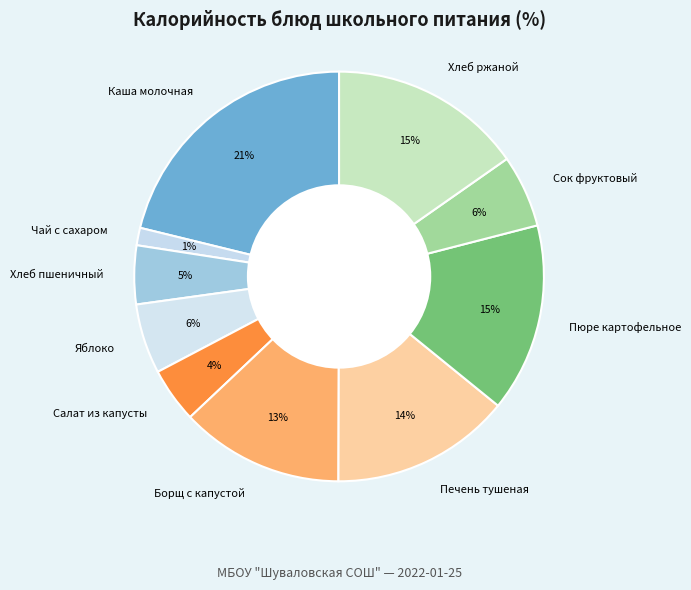

Do Салат из капусты and Каша молочная together represent more than half of the pie?

No